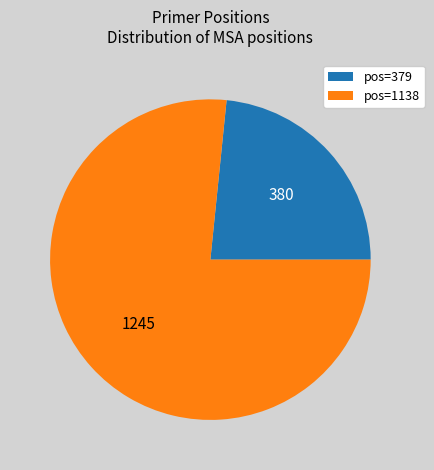

True or false: pos=1138 accounts for 77% of the total.

True